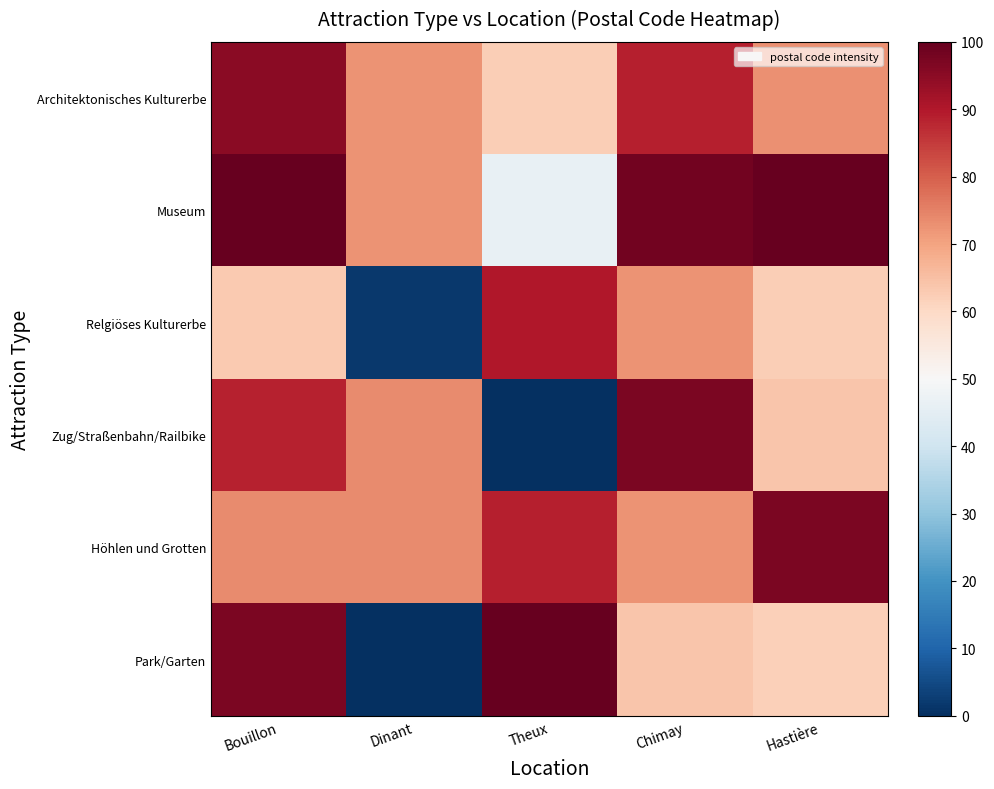

Which series has the widest spread of values?

Park/Garten